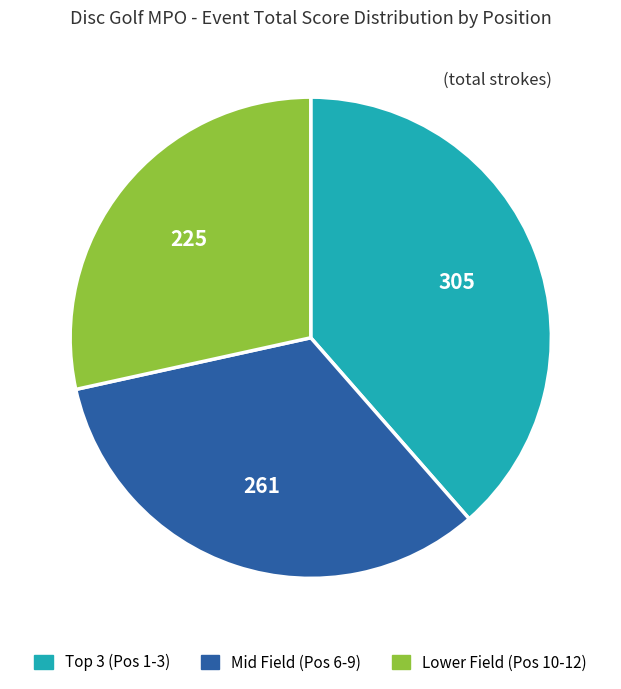

Is it true that Mid Field (Pos 6-9) is 33% of the pie?

True